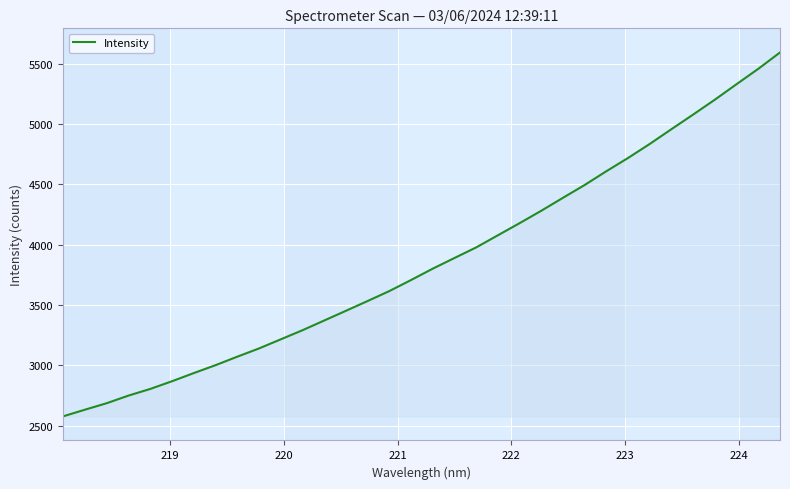

What is the greatest value displayed?

5591.5